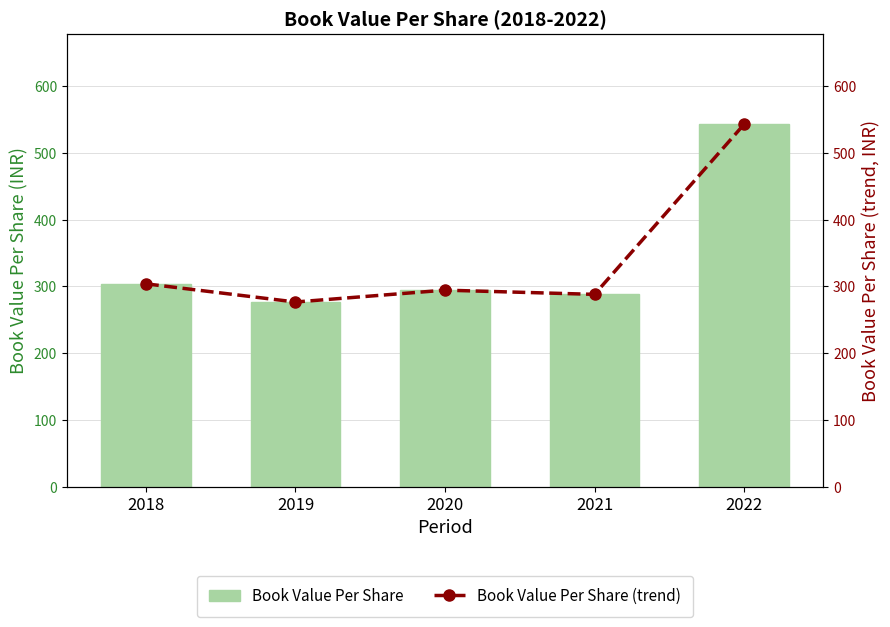

What is the total value across all series at 2020?

588.7